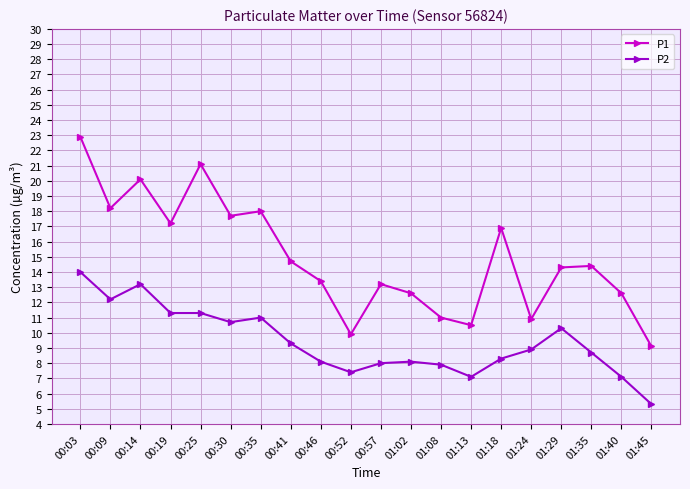

Is it true that P2 equals 4.2 at 00:19?

False